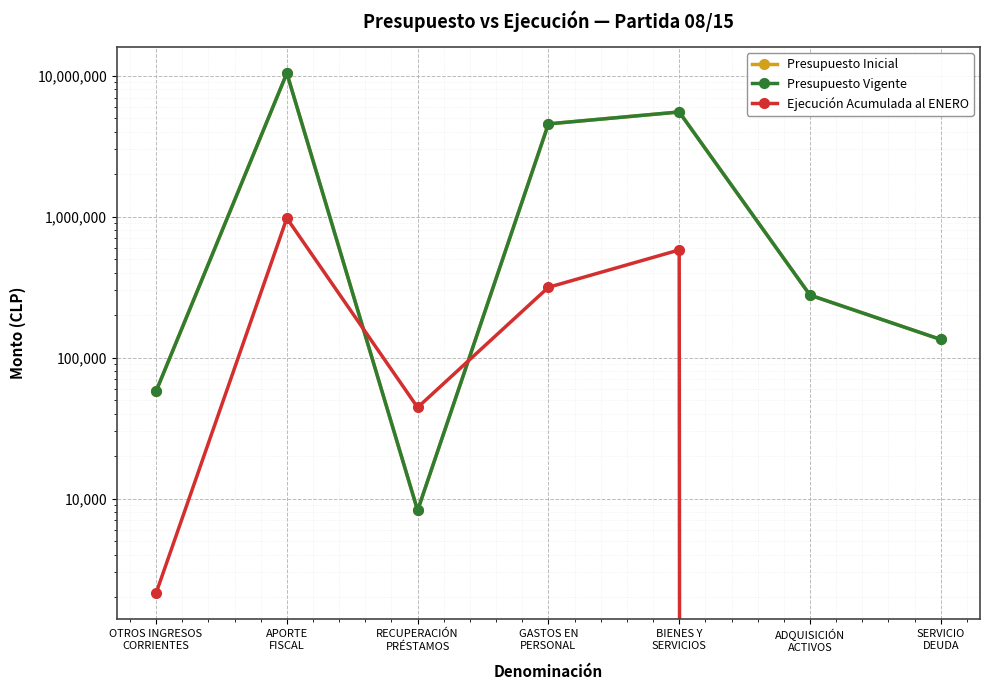

Where is Ejecución Acumulada al ENERO nearest to the value 487525?

BIENES Y
SERVICIOS